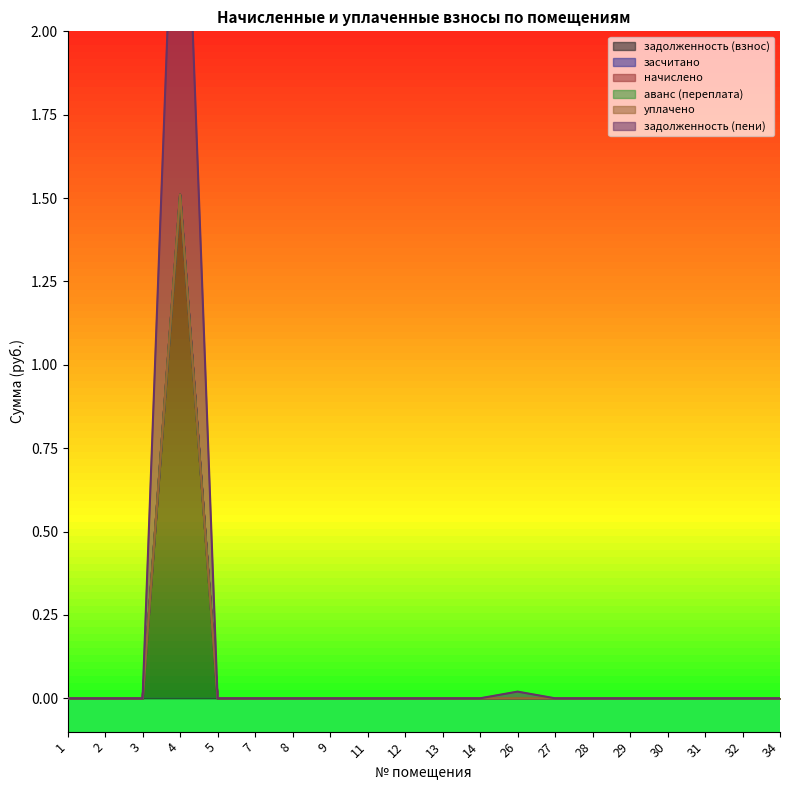

True or false: засчитано and задолженность (взнос) cross at least once.

False